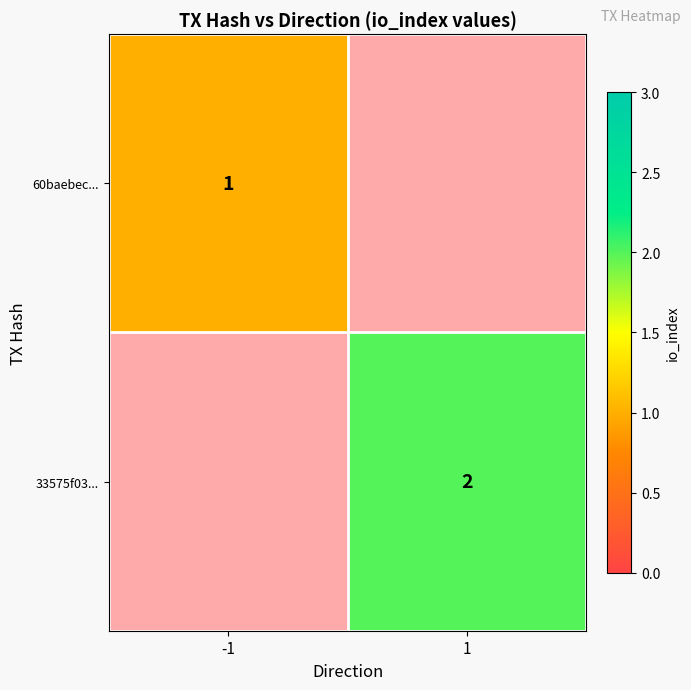

Is it true that 33575f03... equals 3 at 1?

False